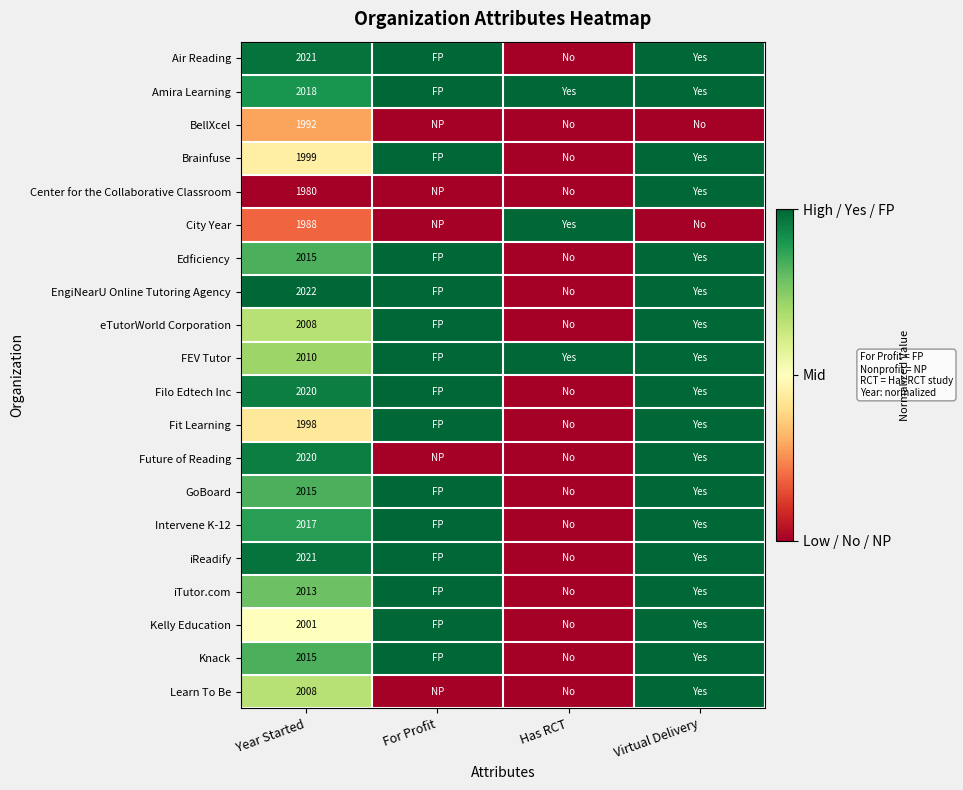

Is it true that eTutorWorld Corporation equals 2008 at Year Started?

True